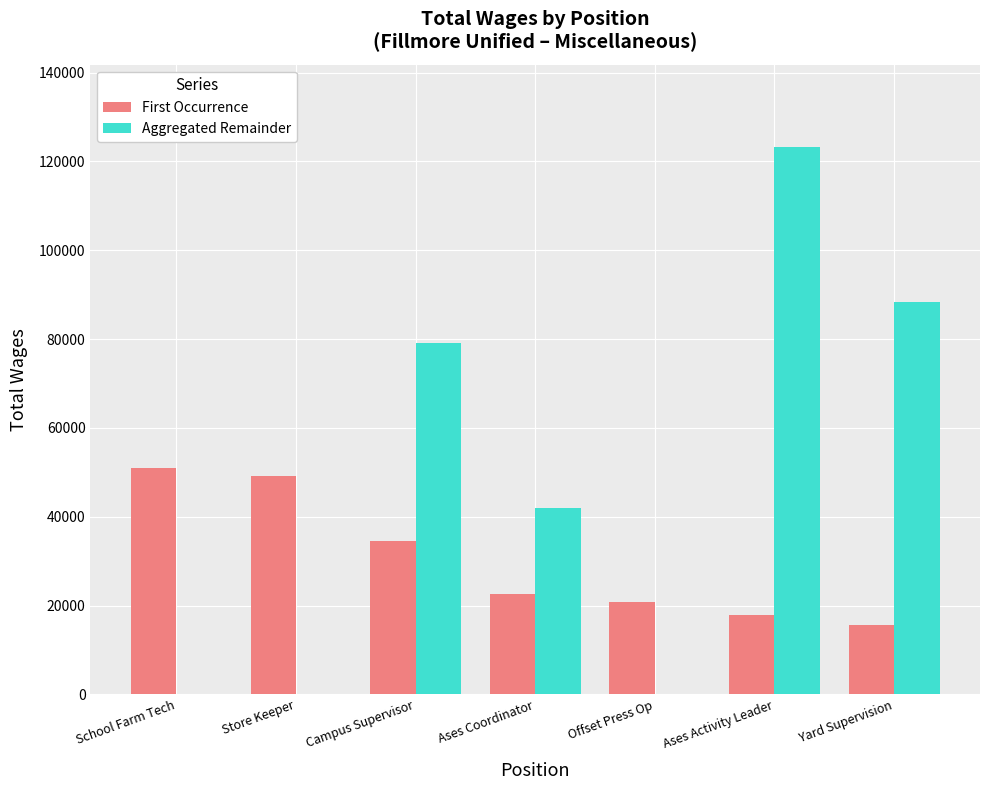

What is the maximum value for First Occurrence?

50949